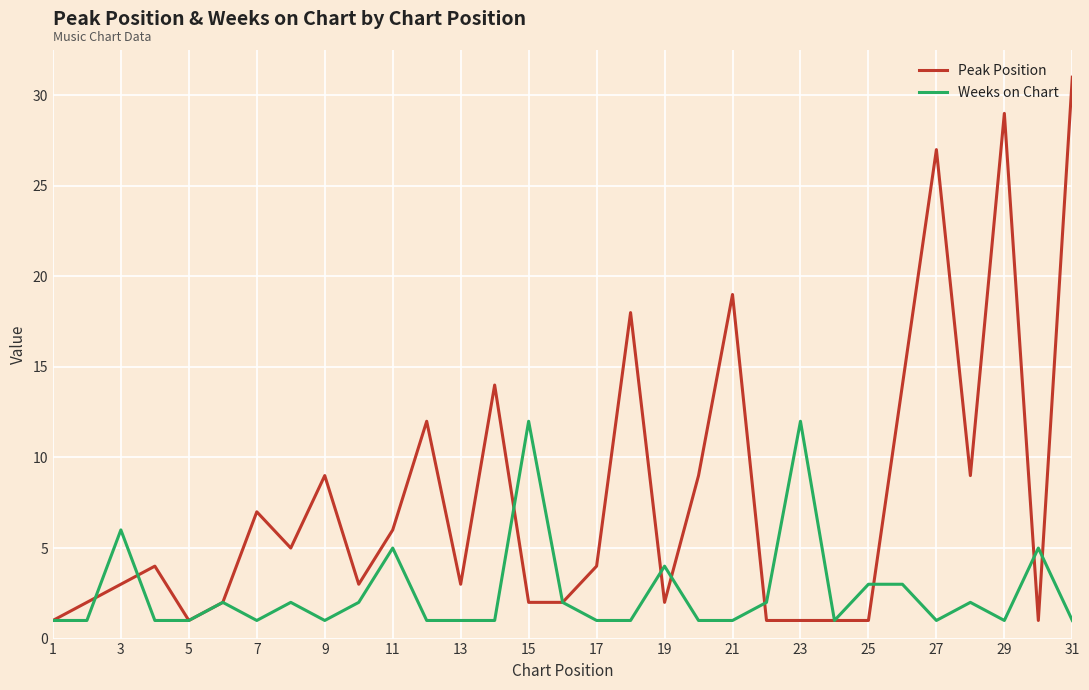

Which series has the largest total across all categories?

Peak Position